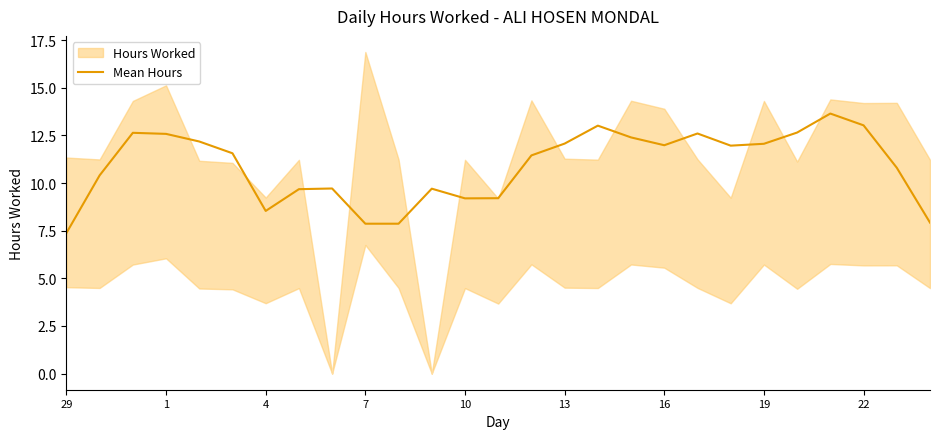

What is the difference between the maximum and second lowest values?

5.8